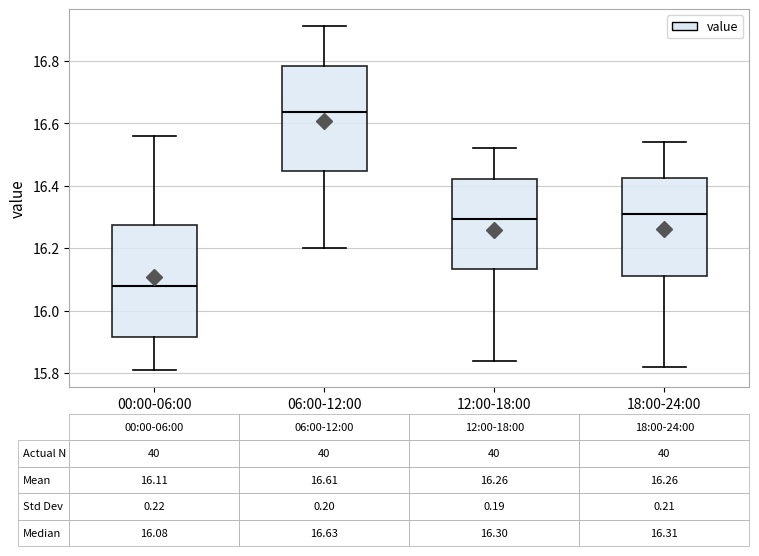

Comparing the boxes themselves (not the whiskers), which one is the tallest?

00:00-06:00